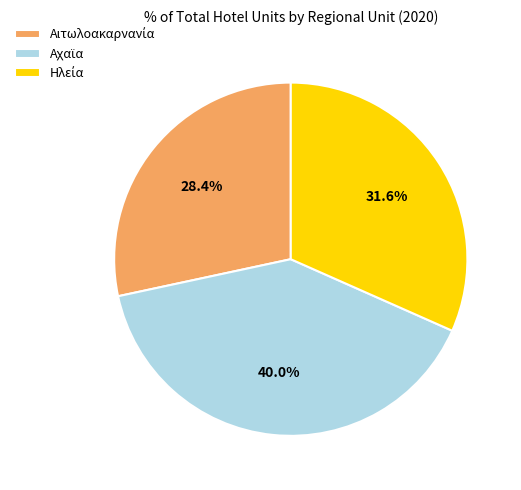

Does any single category account for the majority?

No